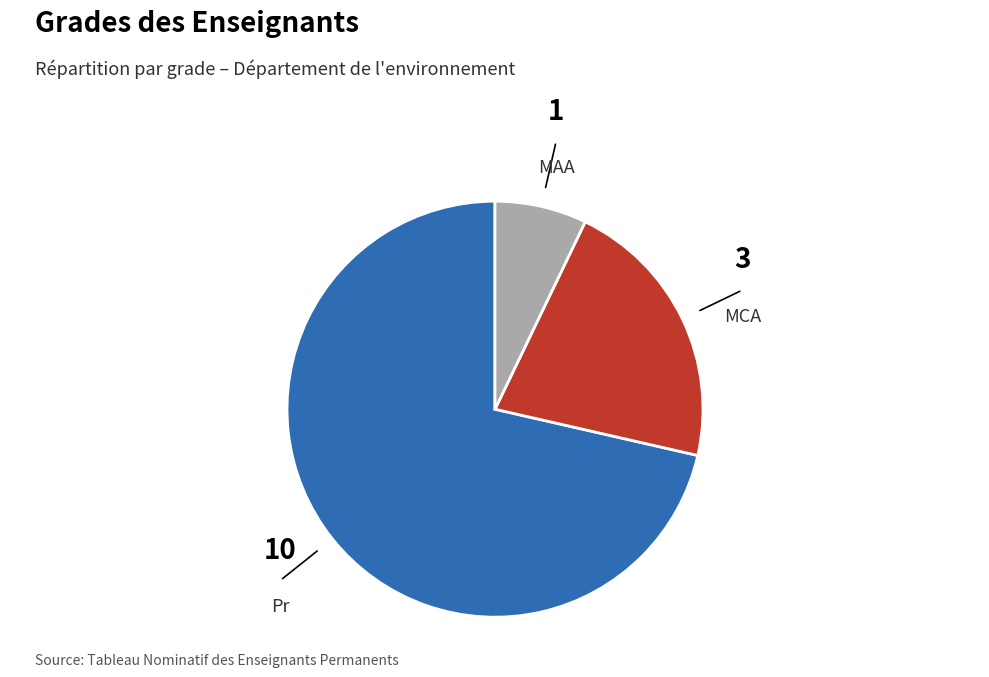

What is the largest slice in the pie chart?

Pr